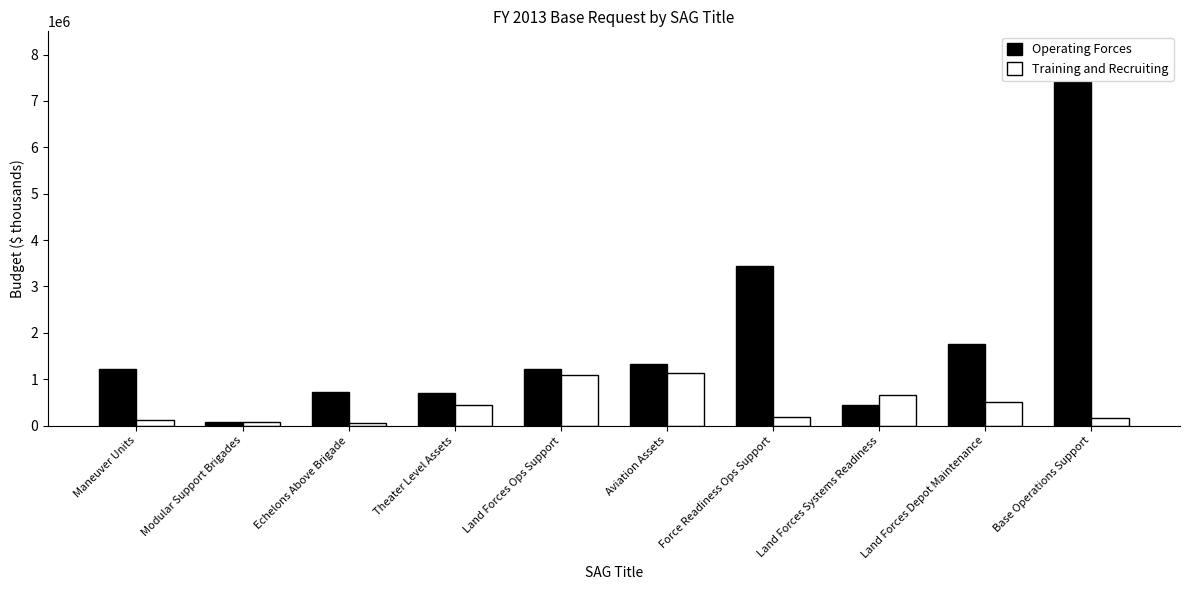

The value of Training and Recruiting at Theater Level Assets is 443306. True or false?

True